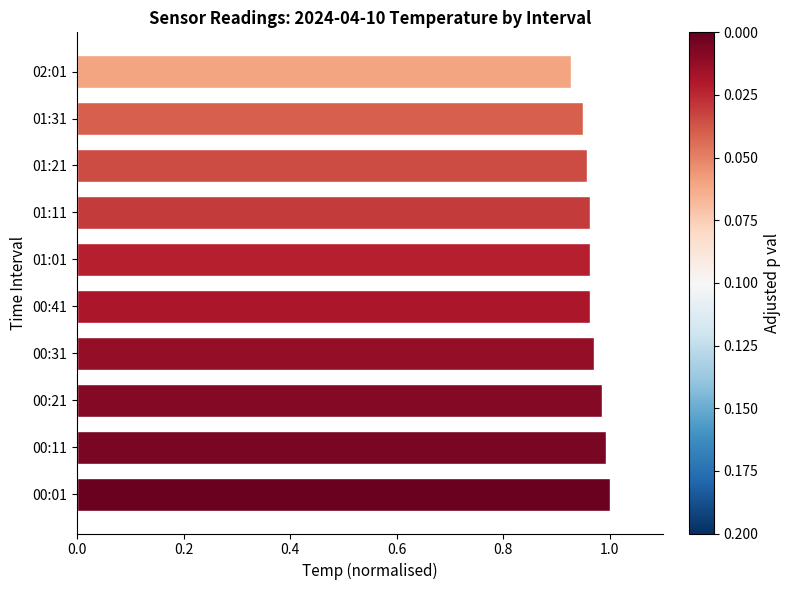

The value at 00:11 is 1.5. True or false?

False